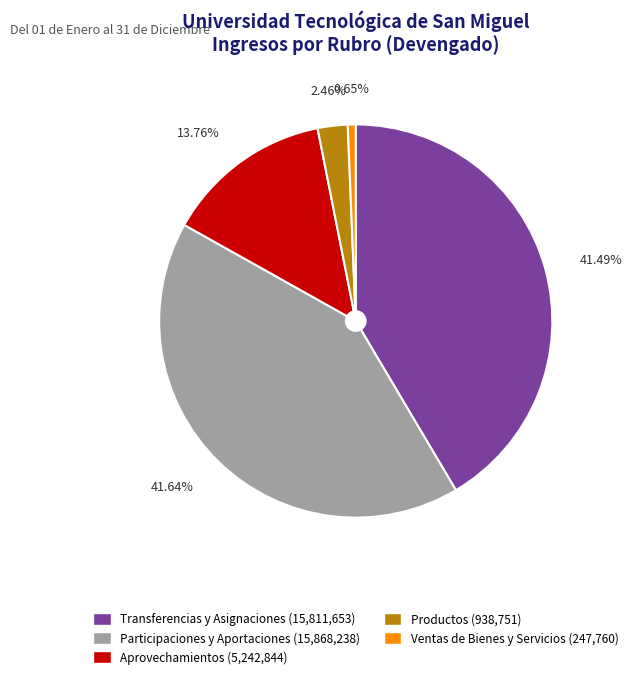

Does any single category account for the majority?

No